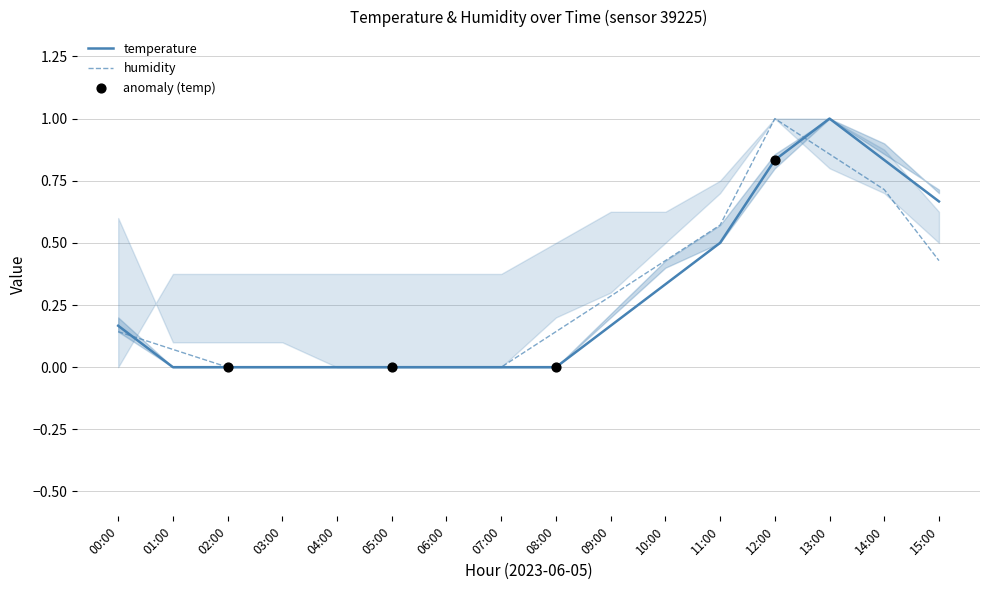

Which series has the widest spread of Y values?

temperature